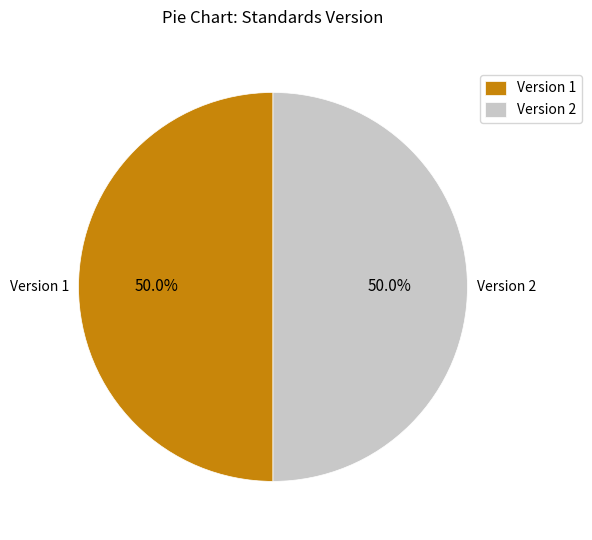

Approximately how many times larger is the value at Version 2 compared to Version 1?

1.0